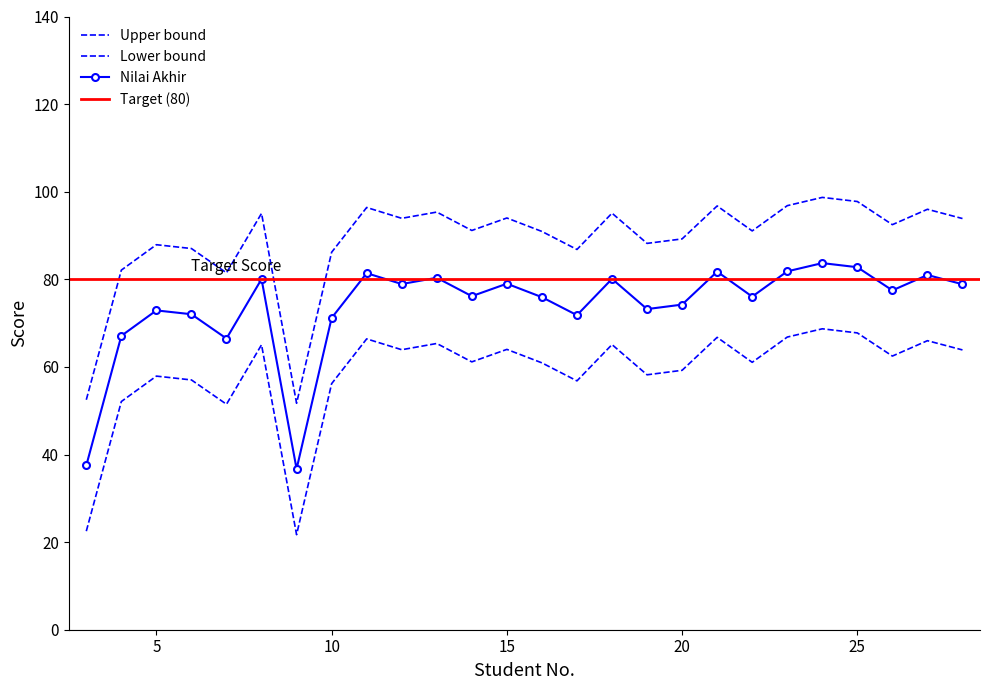

How many values in the Nilai Akhir series are below 77?

13